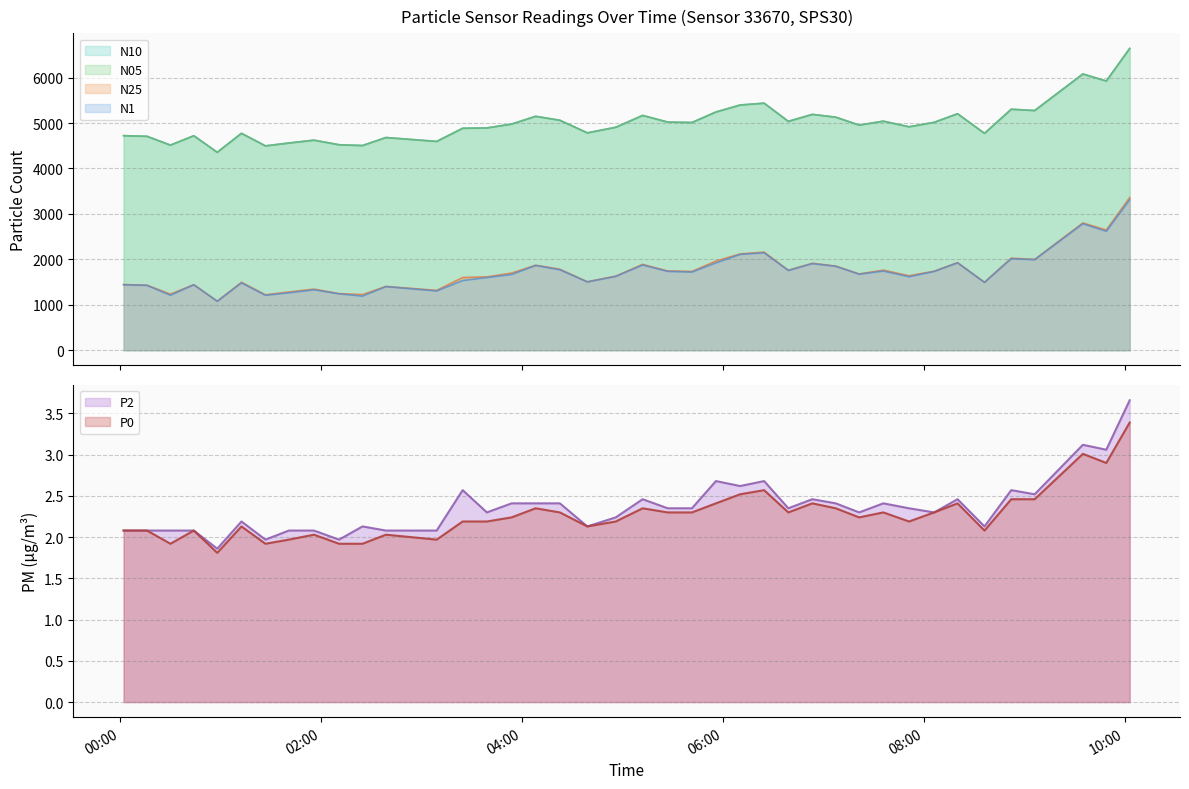

Between 2023-08-17T04:08:06 and 2023-08-17T05:27:00, which is larger?

2023-08-17T04:08:06